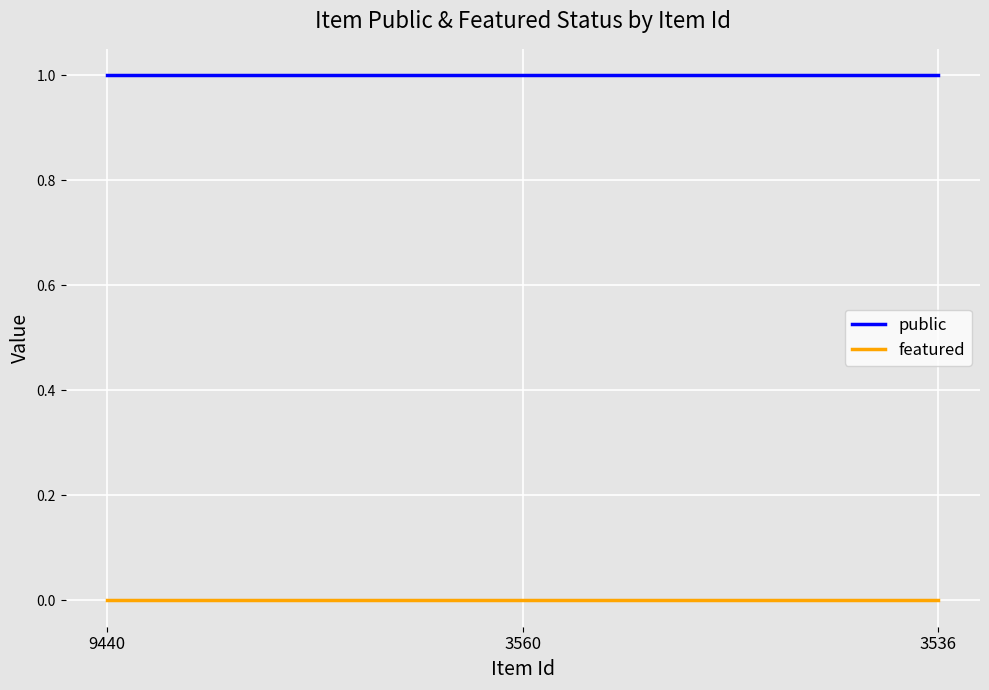

How many lines are shown in the chart?

2